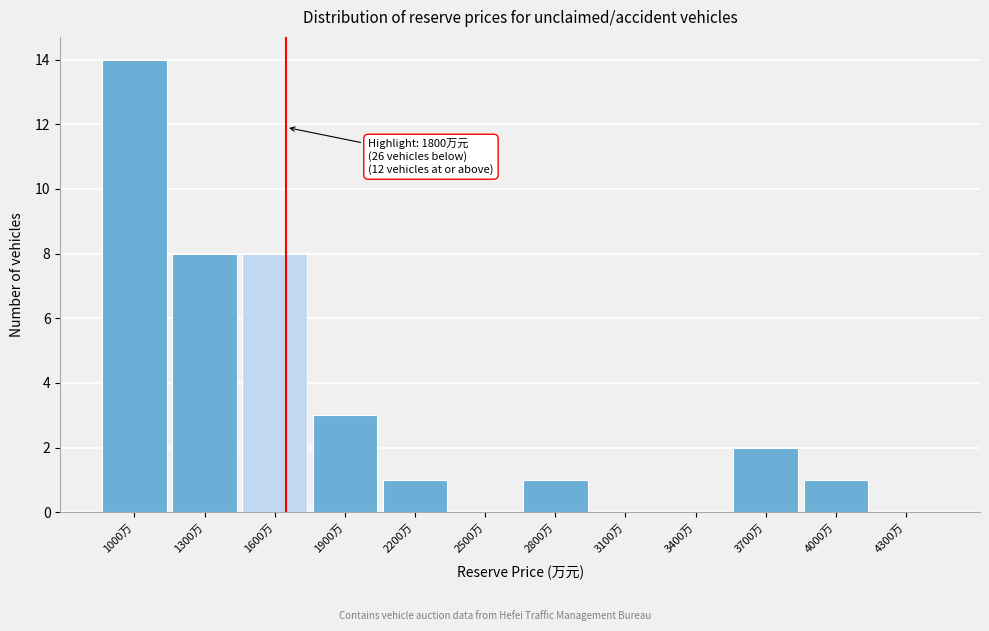

Reading right to left, extract all data points from this chart.

4300万=0	4000万=1	3700万=2	3400万=0	3100万=0	2800万=1	2500万=0	2200万=1	1900万=3	1600万=8	1300万=8	1000万=14